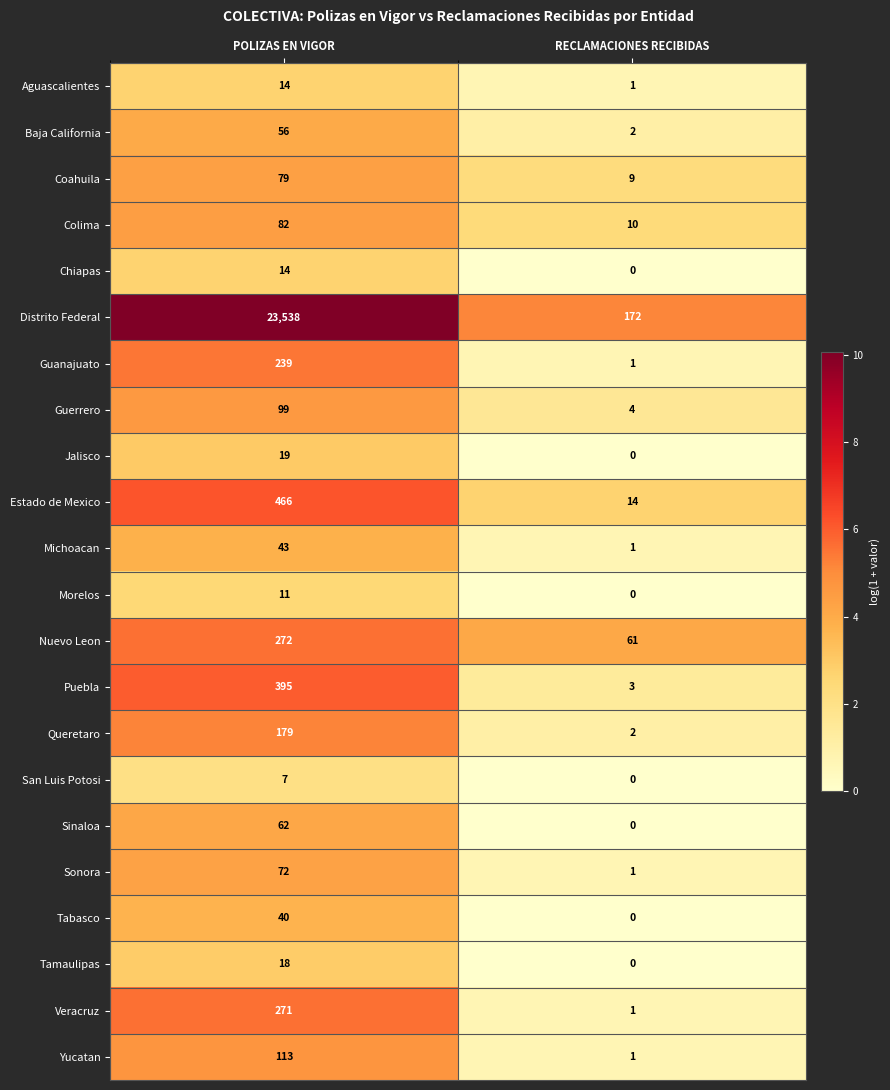

Rank the categories by Baja California value from highest to lowest.

POLIZAS EN VIGOR, RECLAMACIONES RECIBIDAS